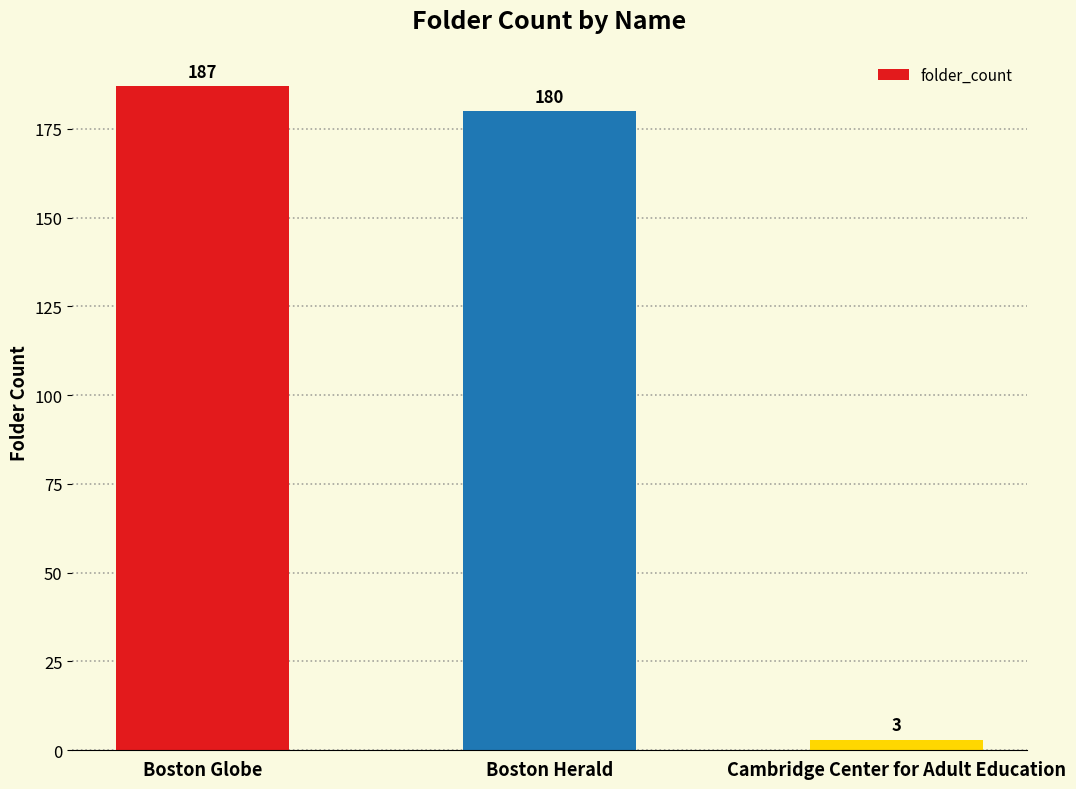

Which has a higher value, Boston Globe or Boston Herald?

Boston Globe